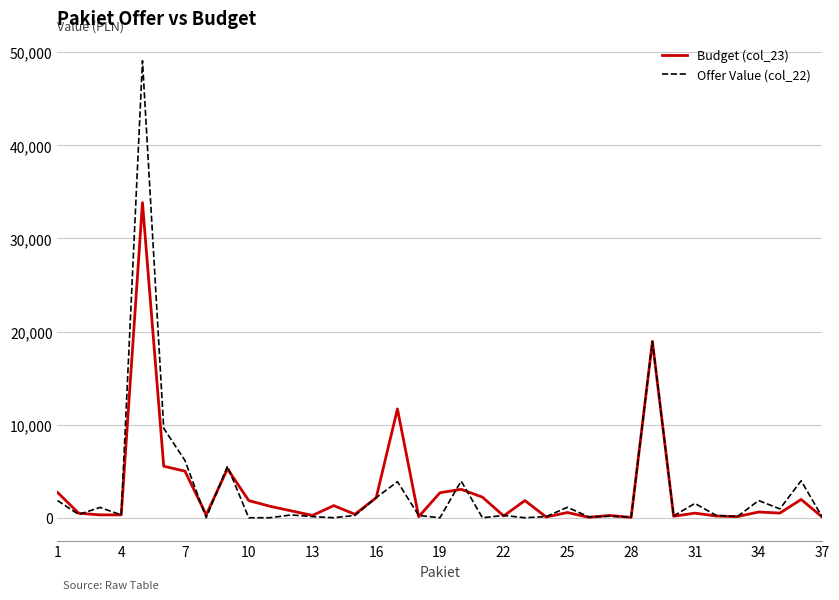

Which series has the widest spread of values?

Offer Value (col_22)